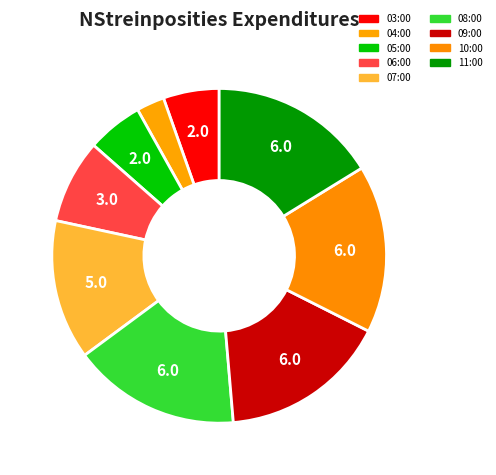

How many segments does this pie chart have?

9